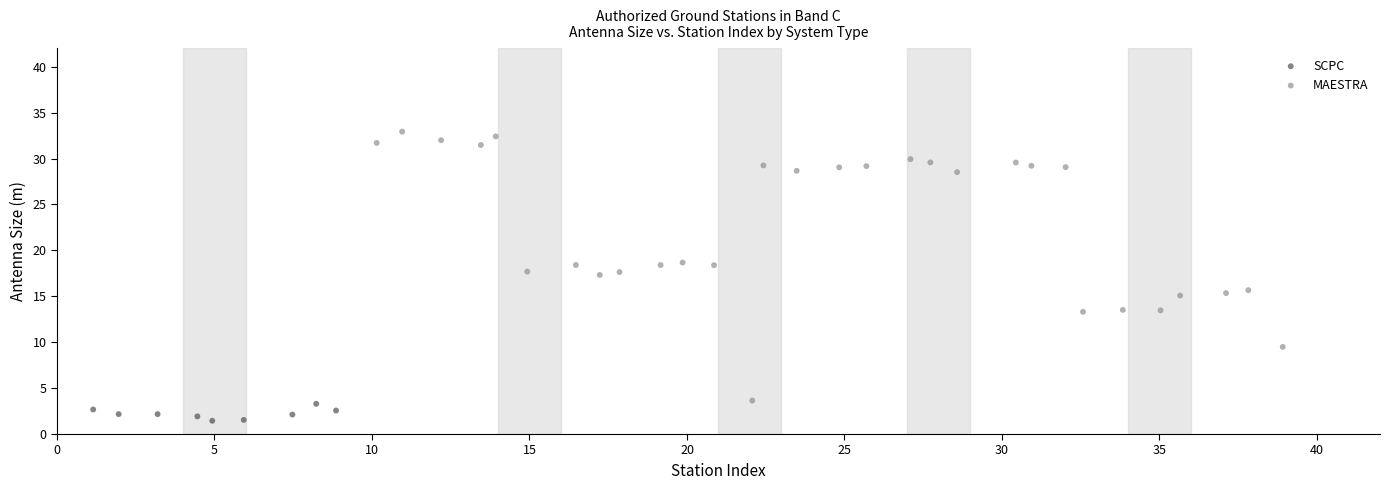

Which series has the largest Y range (max minus min)?

MAESTRA